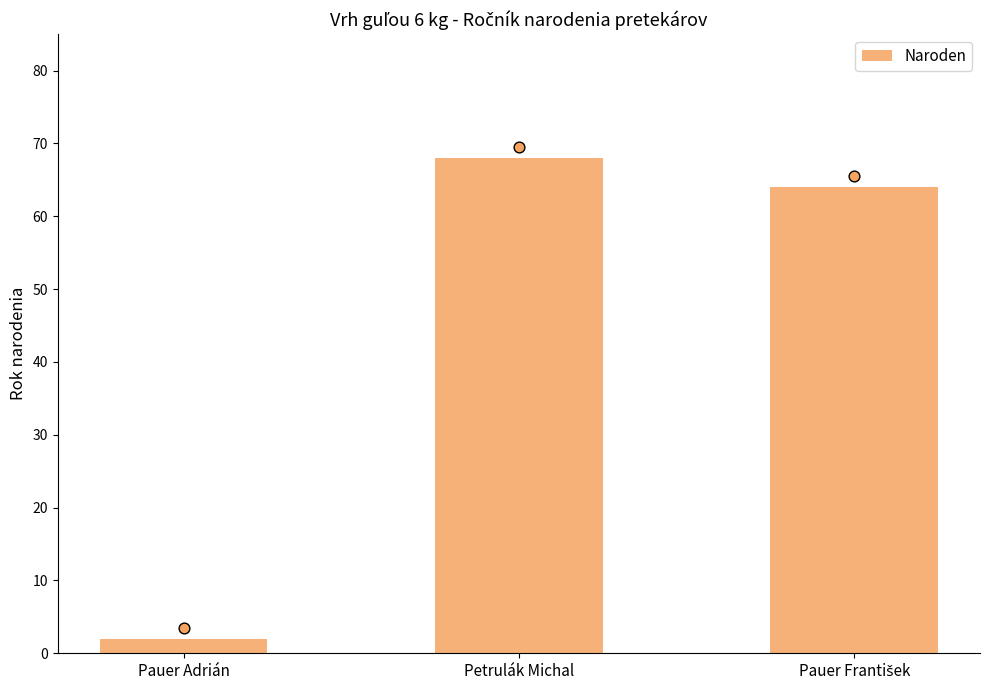

Between Petrulák Michal and Pauer Adrián, which is larger?

Petrulák Michal